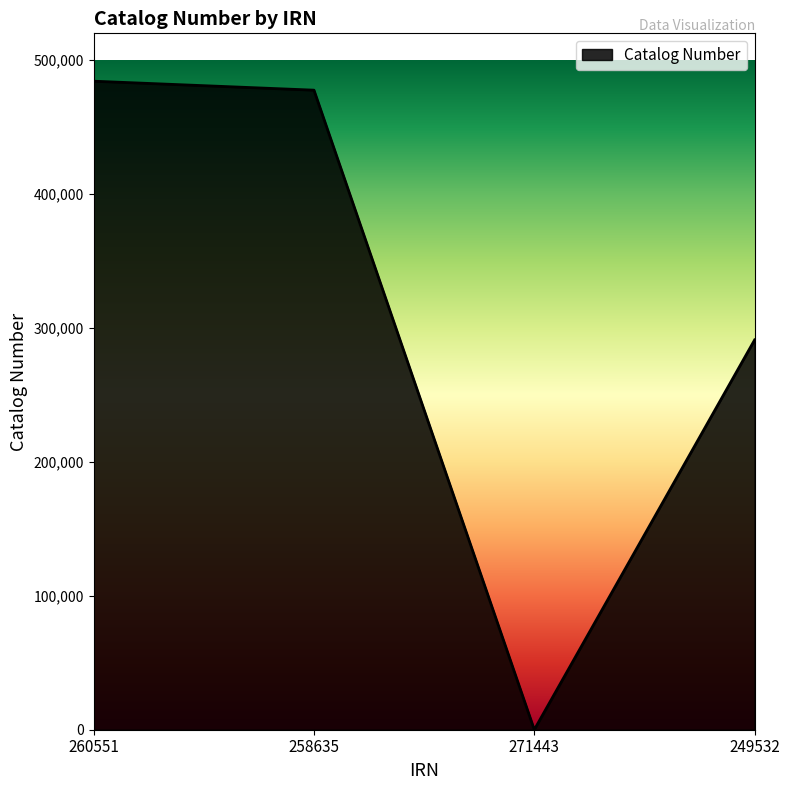

Reading right to left, transcribe all the data shown in this chart.

291061	0	477560	484255